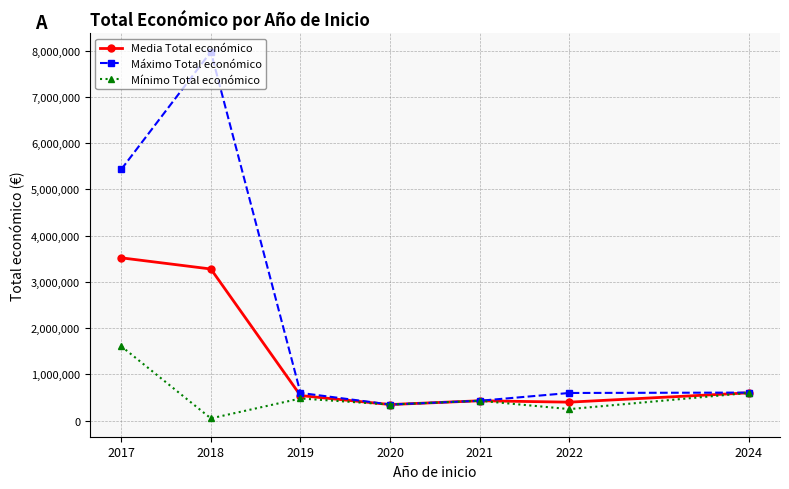

At which category does Mínimo Total económico reach its first local valley?

2018